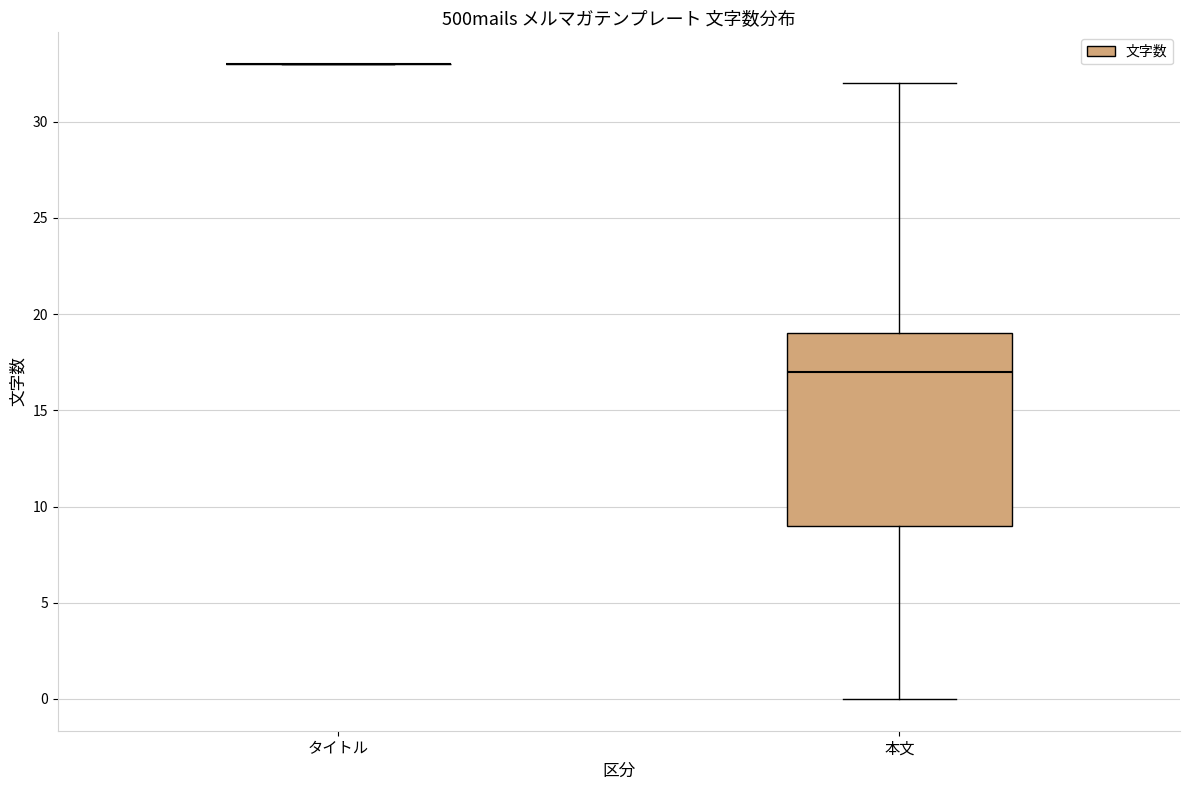

Where does the median line of the box for 本文 sit on the y-axis? The values are not printed on the chart, so give them approximately, as read against the axis.

17